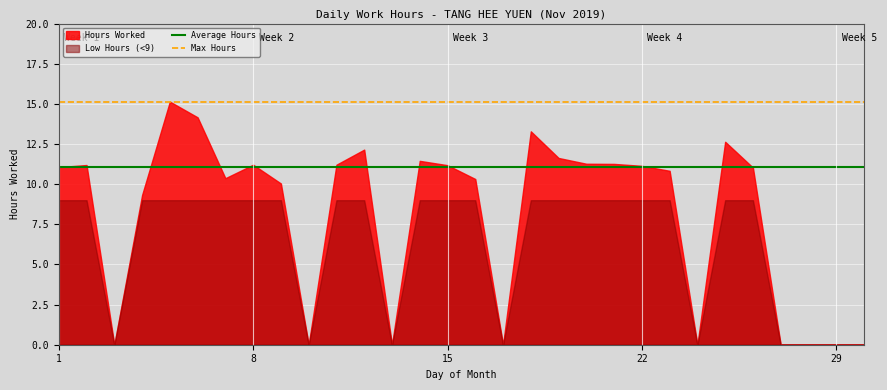

True or false: Max Hours and Average Hours intersect in this chart.

False